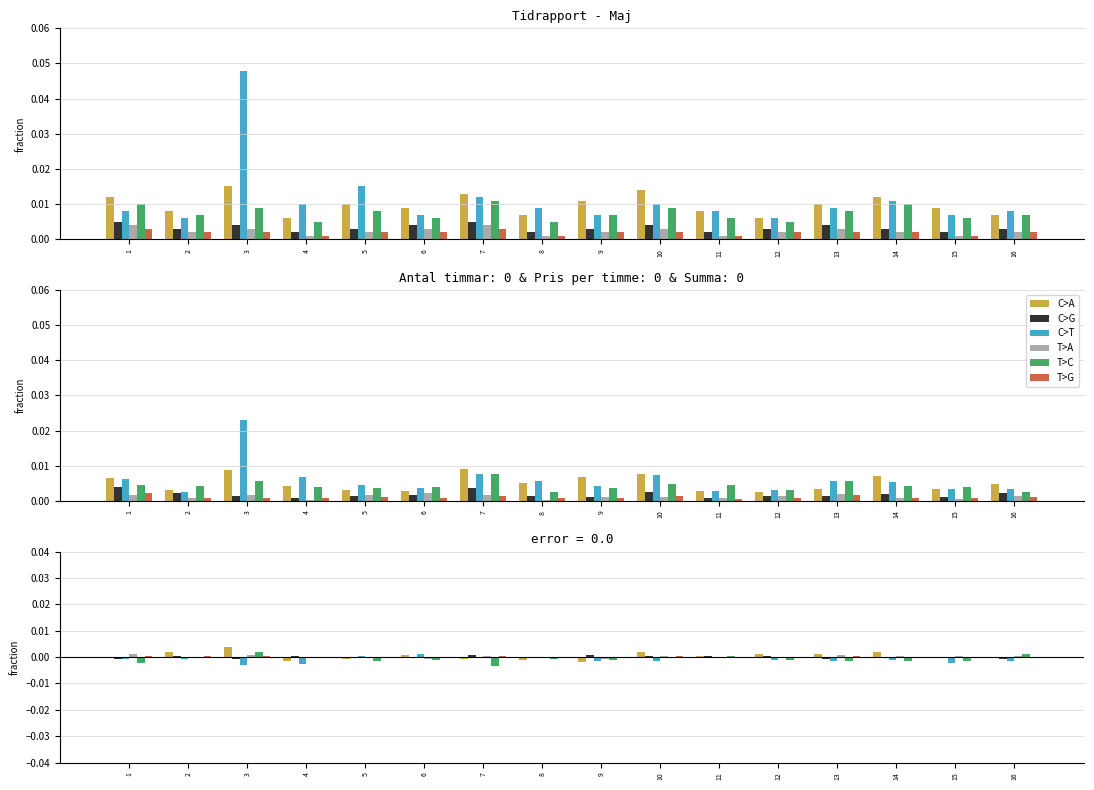

The C>A series shows 0.0 at 11. True or false?

False